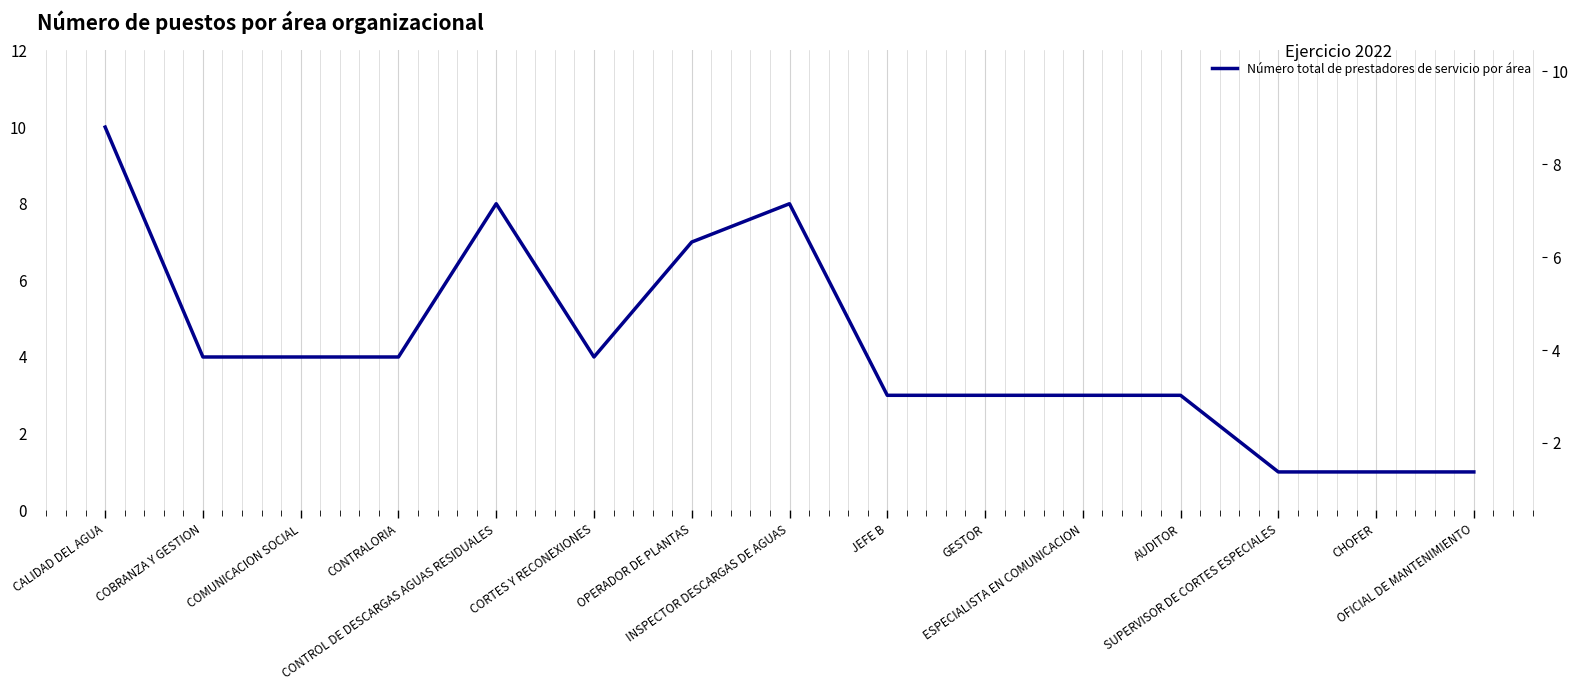

Reading right to left, what are all the values shown in this chart?

1	1	1	3	3	3	3	8	7	4	8	4	4	4	10